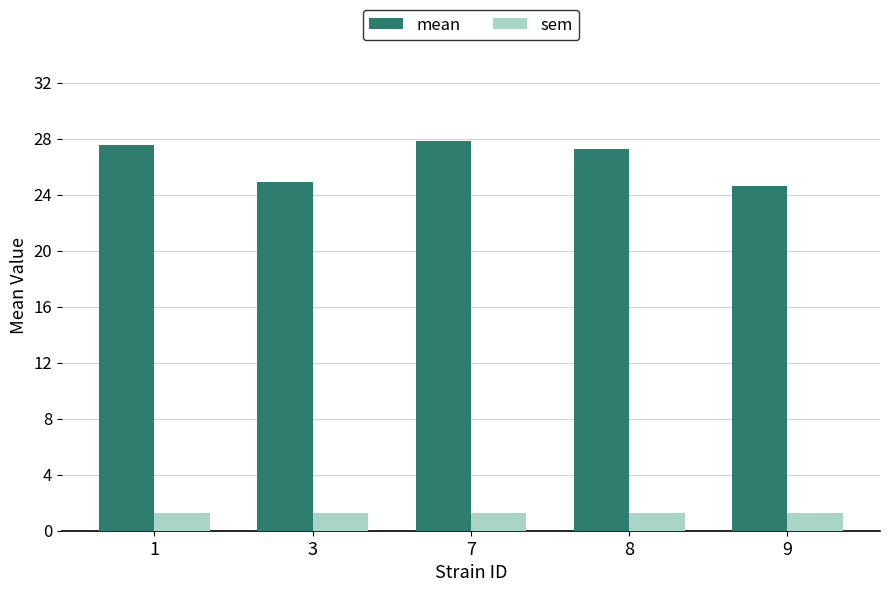

What is the value of the sem bar at the 5th from the left?

1.3